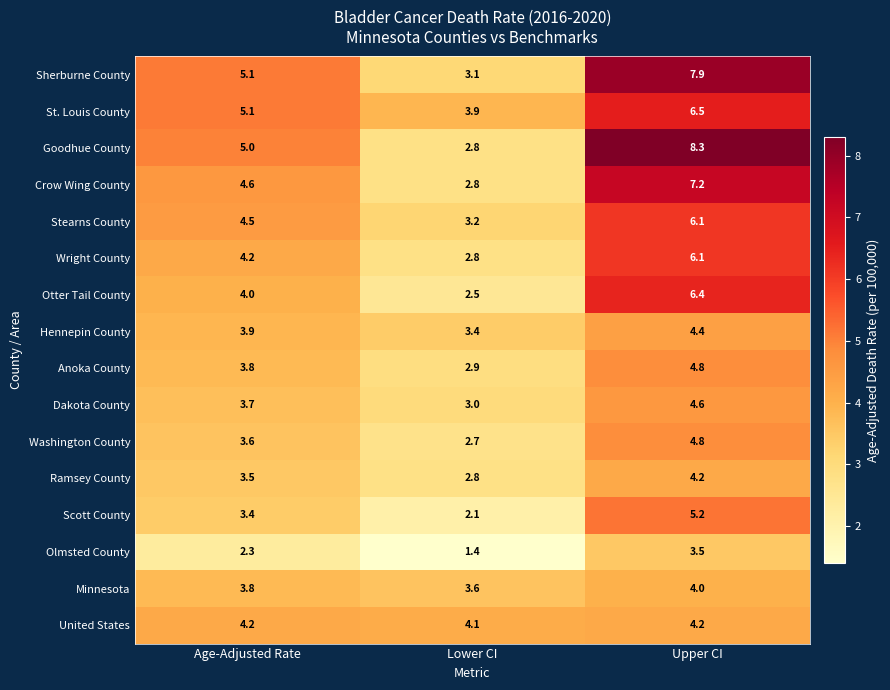

What is the maximum value shown in the chart?

8.3